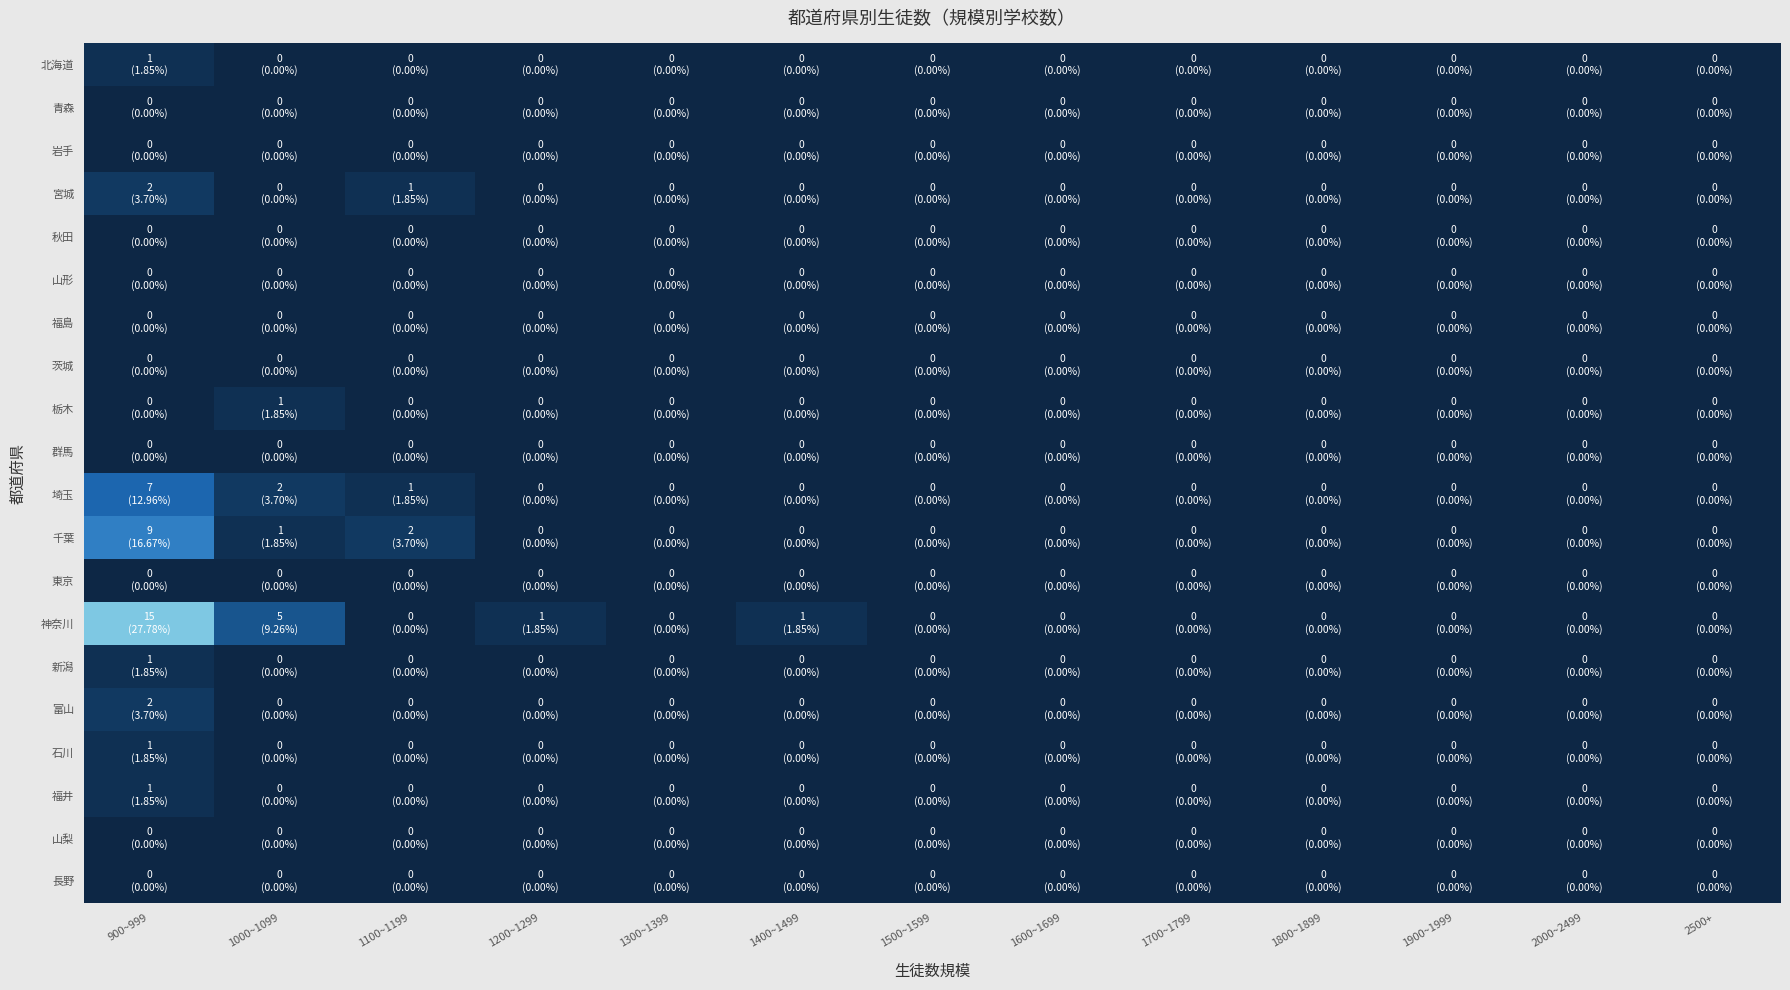

Which series has the widest spread of values?

神奈川